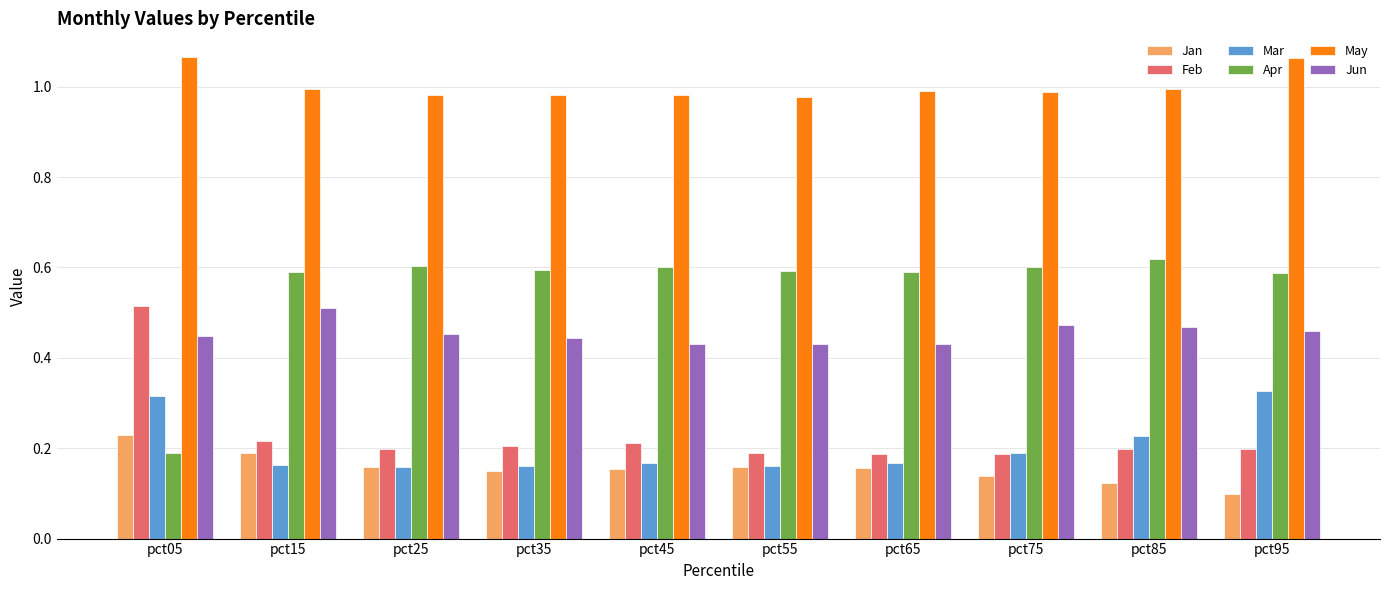

At how many categories does at least one series exceed 0?

10